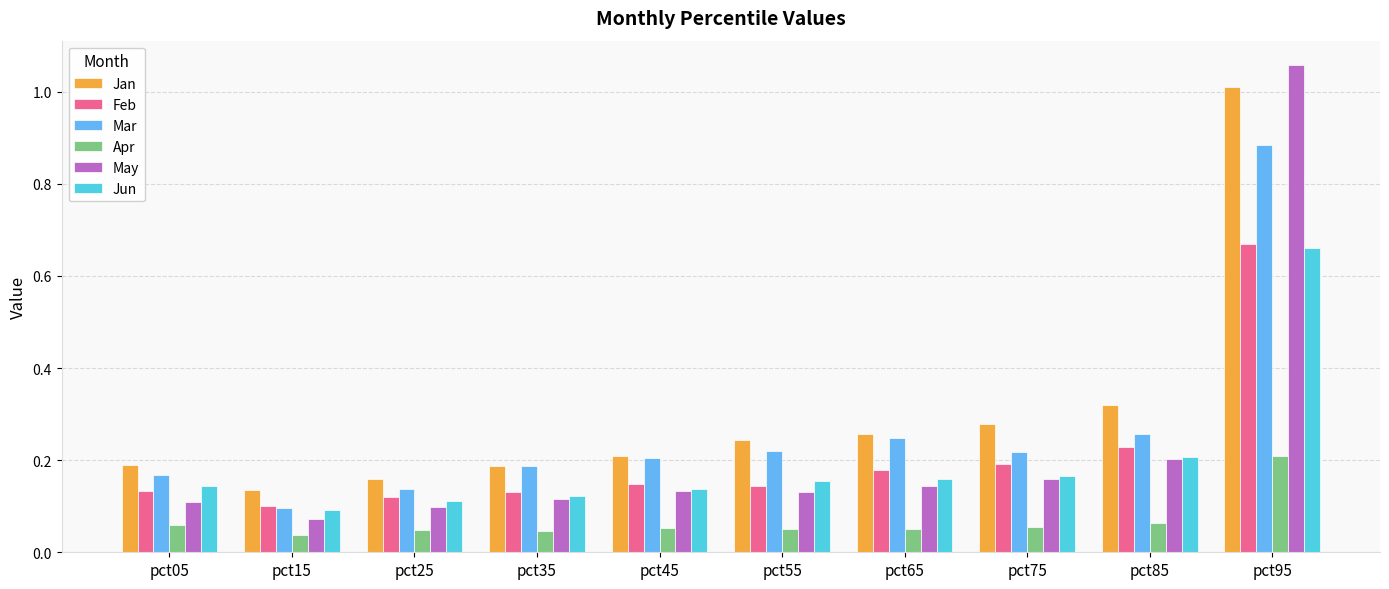

At which category does the chart reach its peak across all series?

pct95